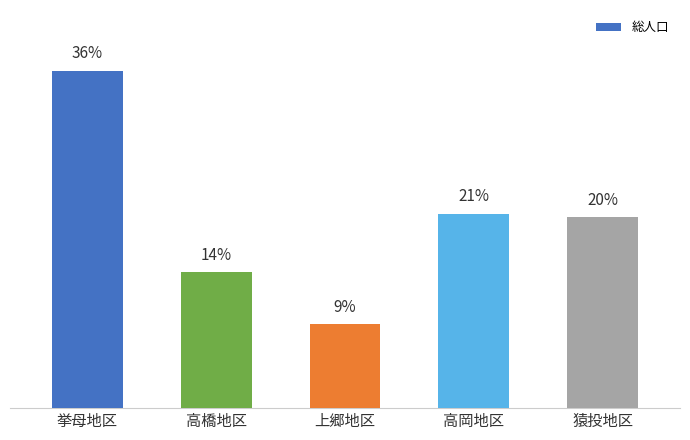

List the labels in order of value, largest first.

挙母地区, 高岡地区, 猿投地区, 高橋地区, 上郷地区